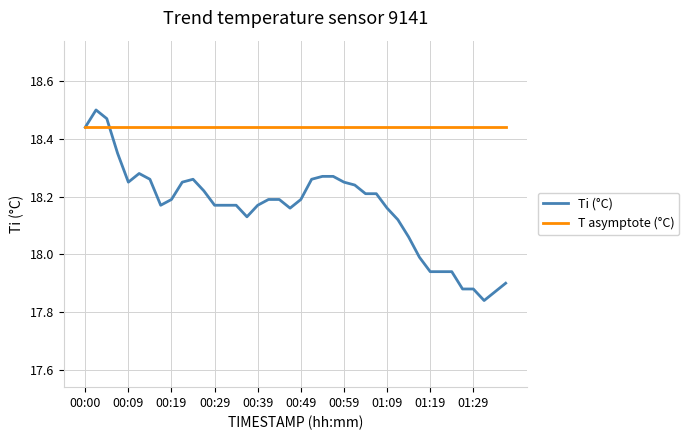

Which series has the widest spread of values?

Ti (°C)